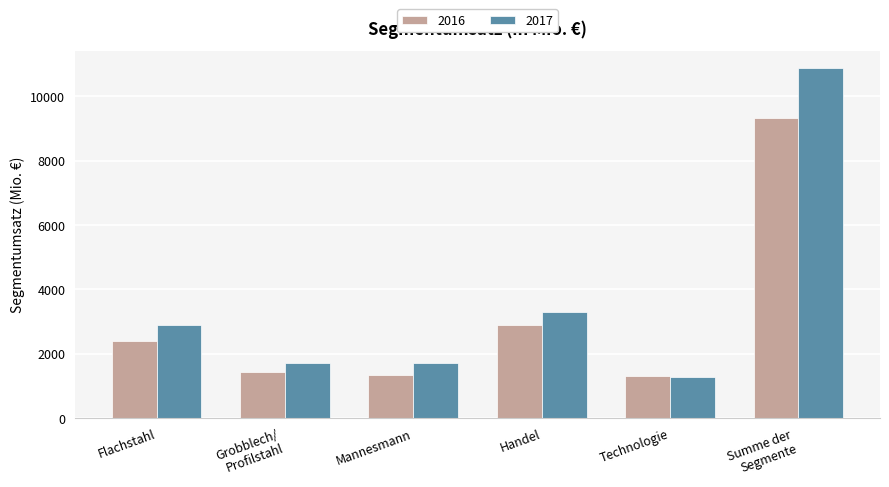

What is the difference between the 2017 values at Flachstahl and Mannesmann?

1180.2